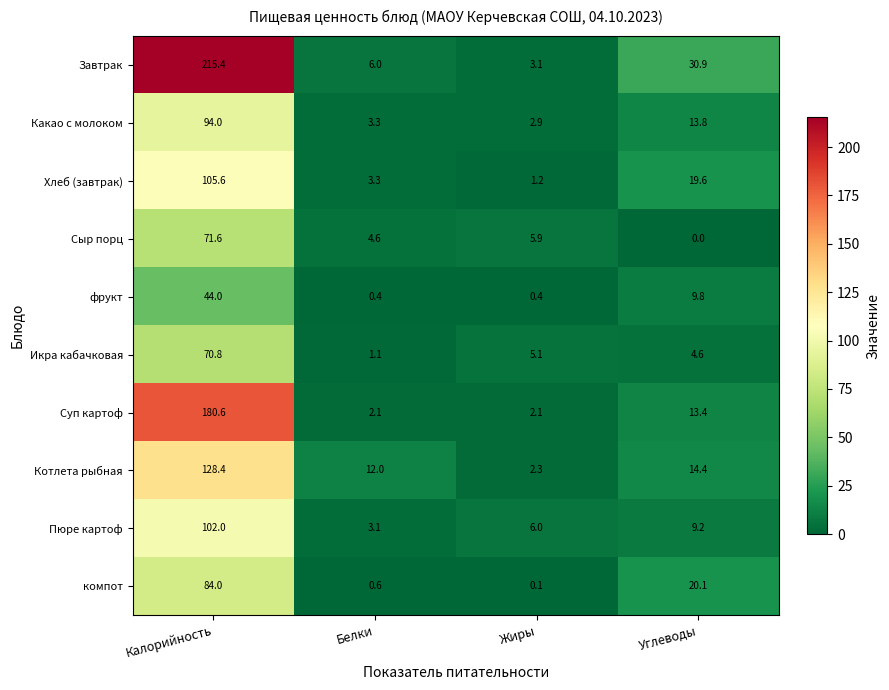

Which label corresponds to the largest value in the chart?

Калорийность